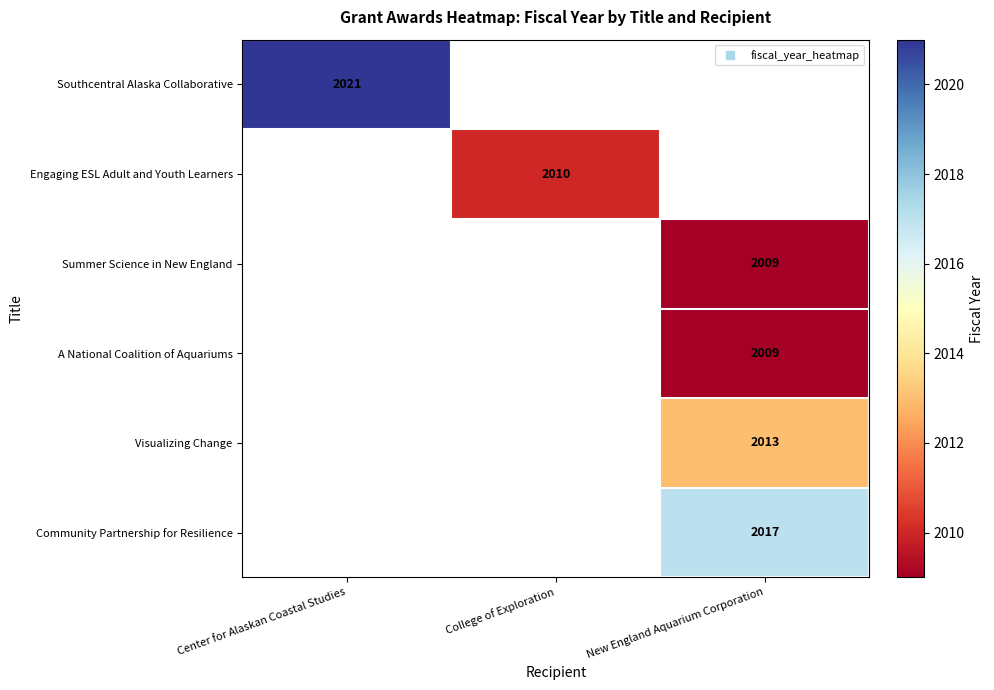

Is it true that A National Coalition of Aquariums equals 2009.0 at New England Aquarium Corporation?

True